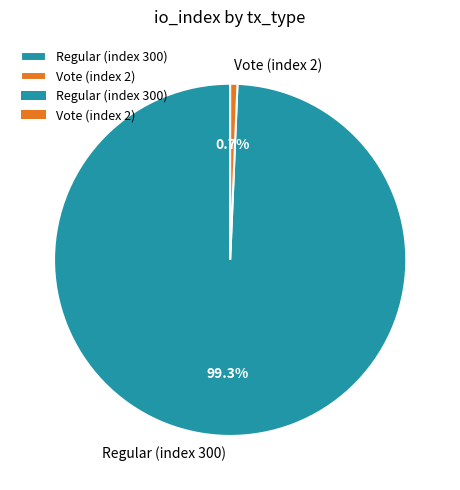

What percentage is the Vote (index 2) slice, to the nearest percent?

1%